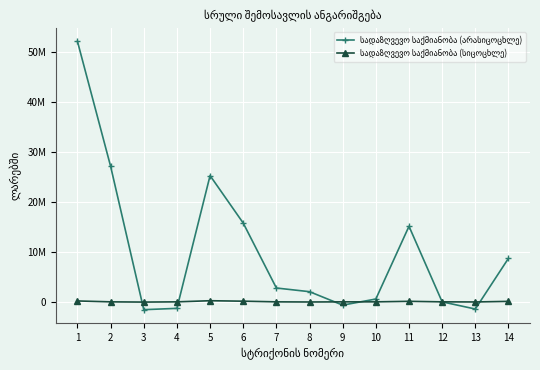

What is the value of the სადაზღვევო საქმიანობა (სიცოცხლე) point at the 11th from the left?

106825.5